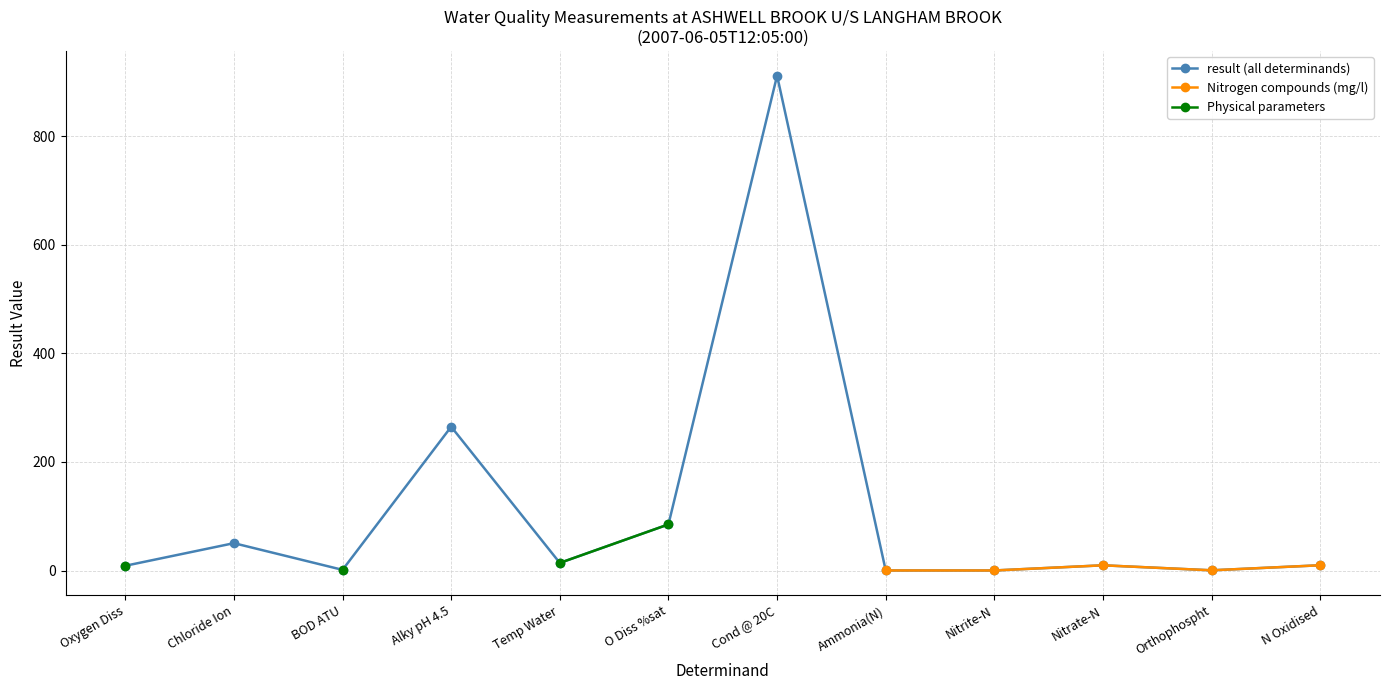

Is the value of Physical parameters at Cond @ 20C greater than the value of result (all determinands) at Nitrate-N?

No